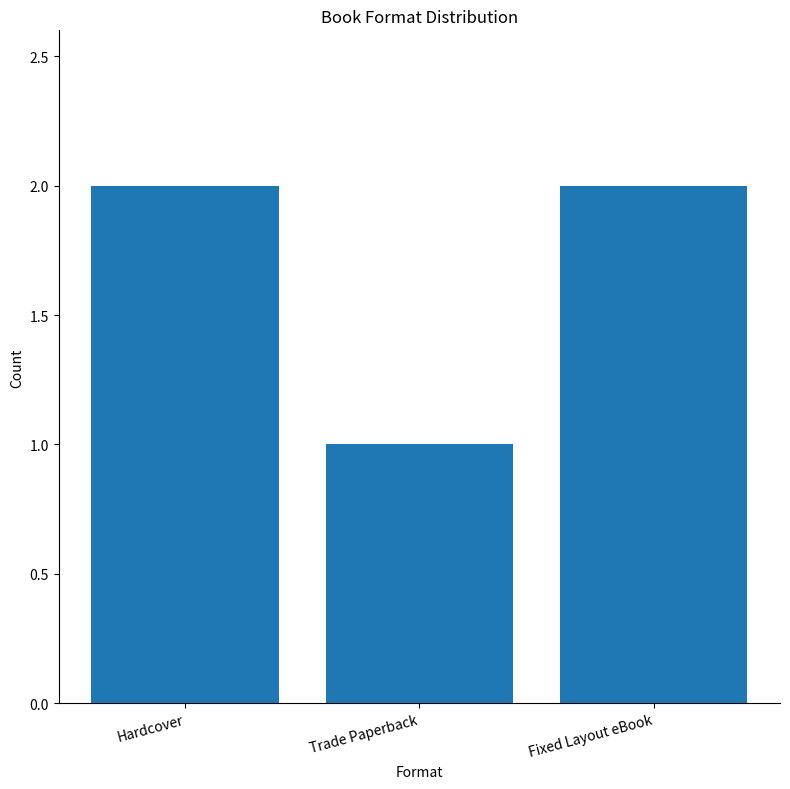

Which has a higher value, Hardcover or Trade Paperback?

Hardcover